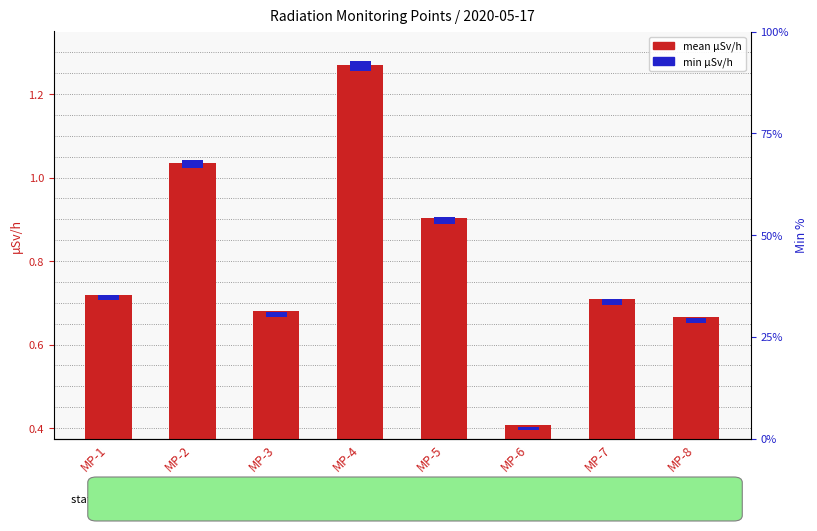

Which series has the largest total across all categories?

Mean μSv/h